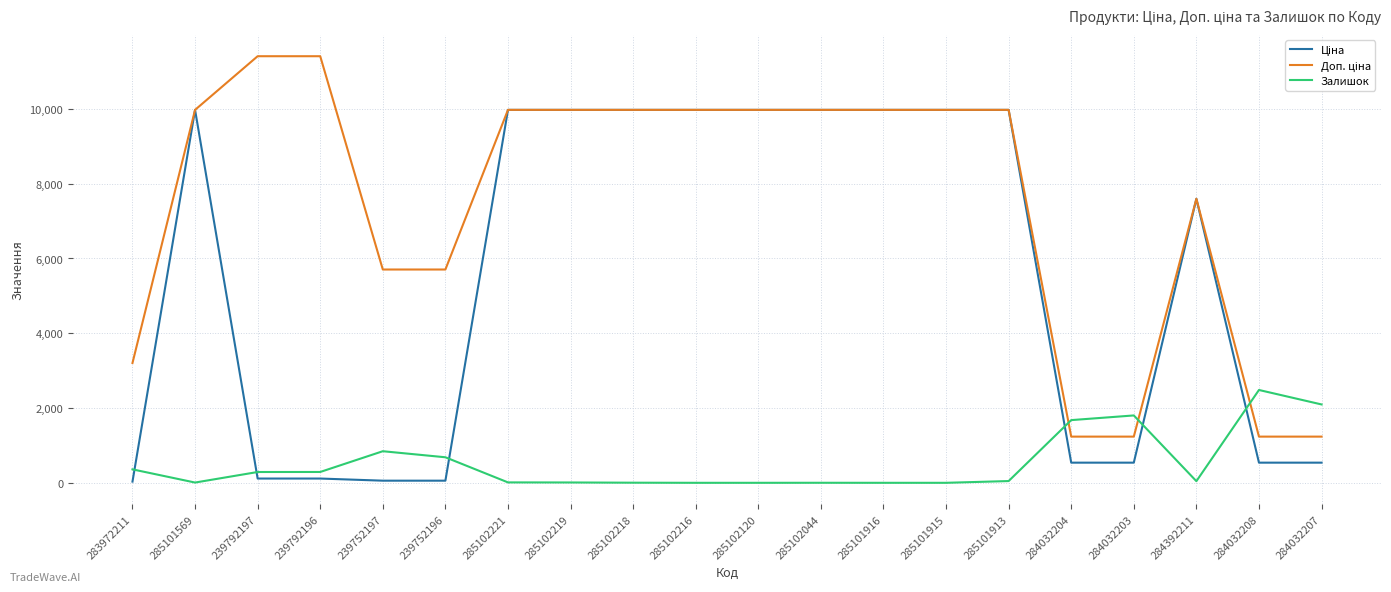

What is the maximum value for Залишок?

2483.0